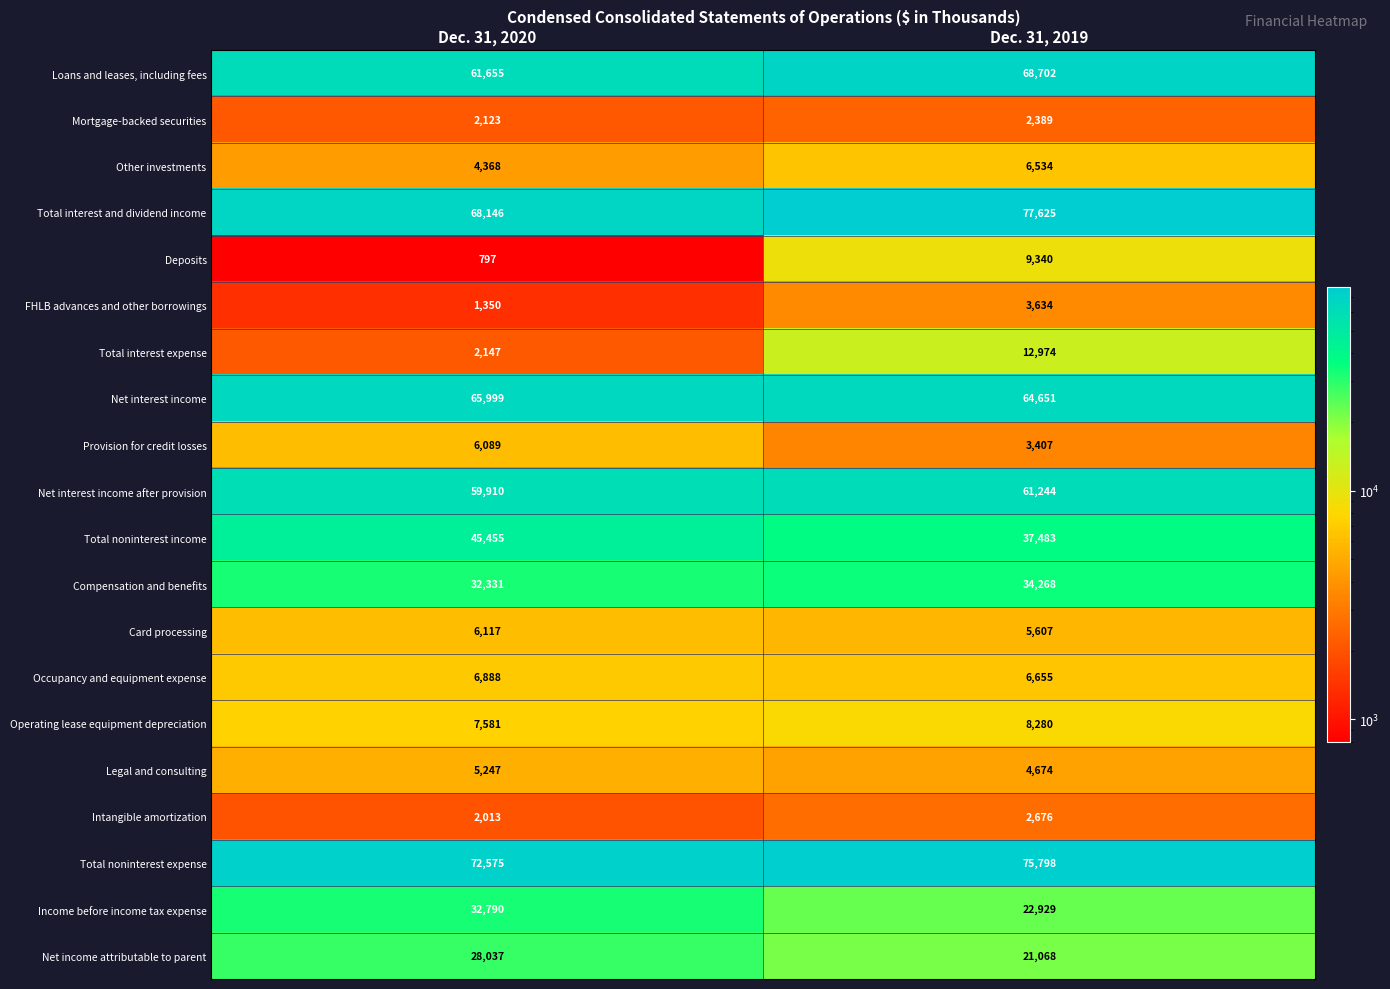

Which series has the largest total across all categories?

Total noninterest expense